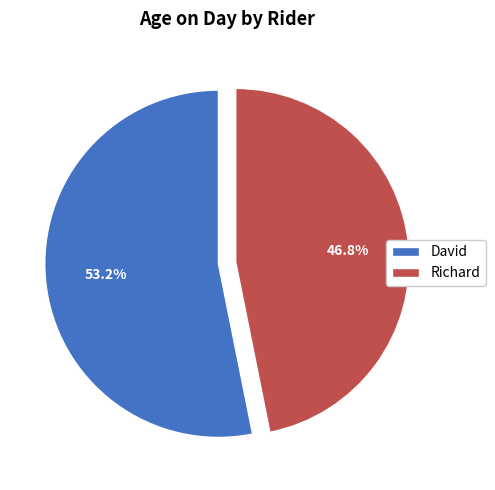

What percentage do David and Richard together represent?

100.0%